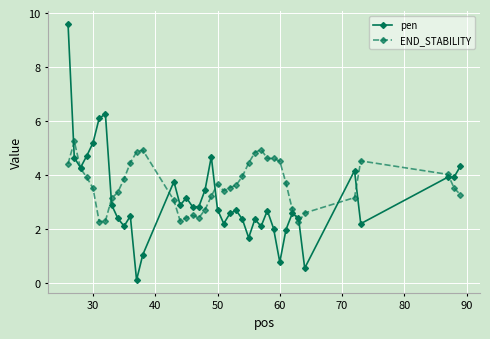

What is the difference between the second highest and minimum values in the END_STABILITY series?

2.7